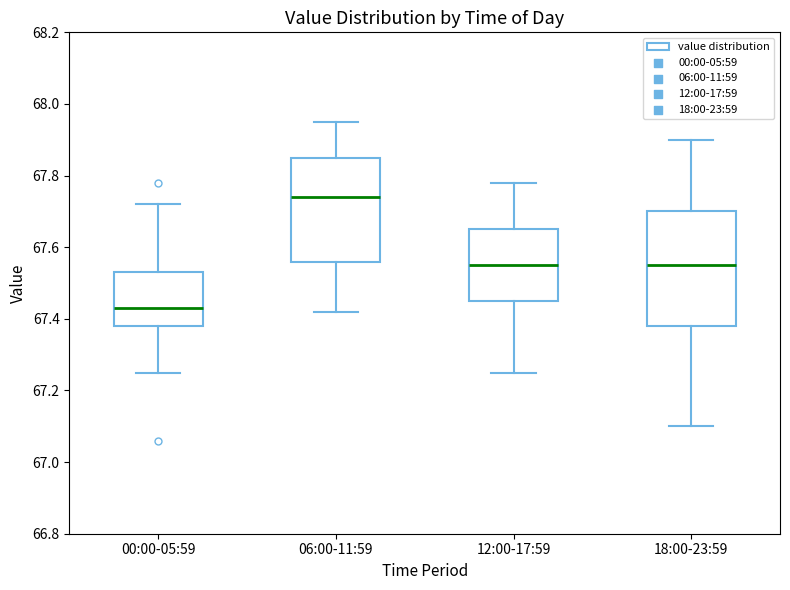

Reading left to right, read every box against the y-axis: the position of its median line, the range the box covers, and the ends of its whiskers. The values are not printed on the chart, so give them approximately, as read against the axis.

00:00-05:59: median 67.44, box 67.38 to 67.54, whiskers 67.26 to 67.72
06:00-11:59: median 67.74, box 67.56 to 67.86, whiskers 67.42 to 67.96
12:00-17:59: median 67.56, box 67.46 to 67.66, whiskers 67.26 to 67.78
18:00-23:59: median 67.56, box 67.38 to 67.70, whiskers 67.10 to 67.90